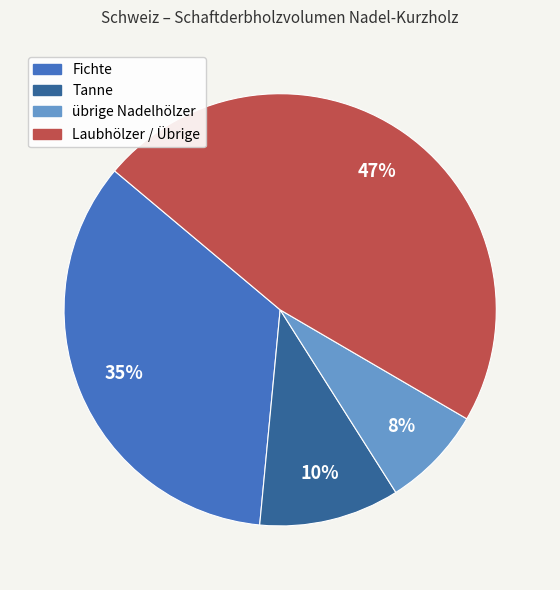

Is there any slice that represents more than half of the pie?

No